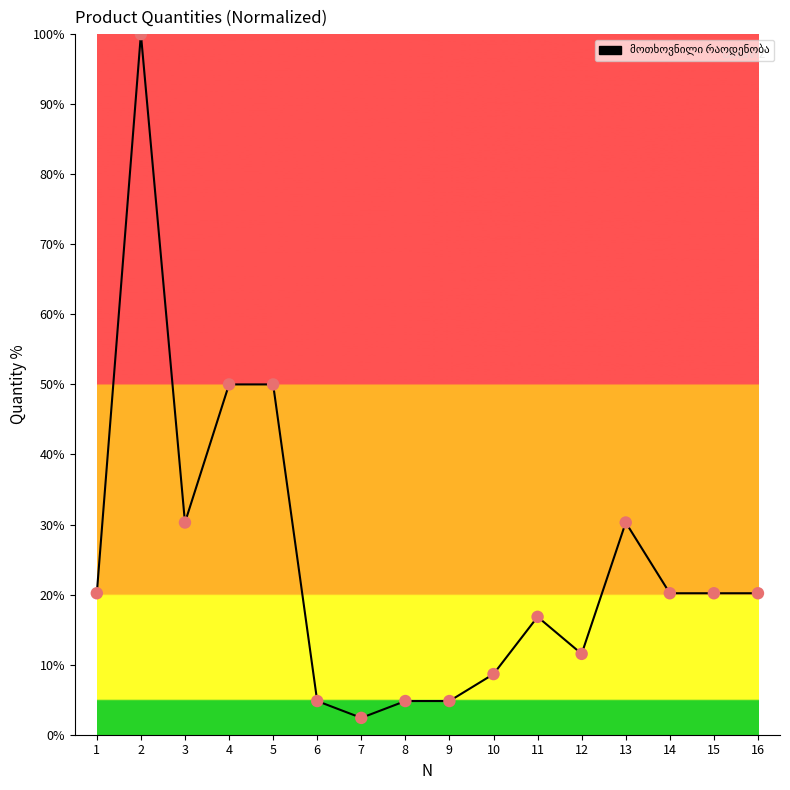

What is the ratio of the value at 6 to the value at 16?

0.2